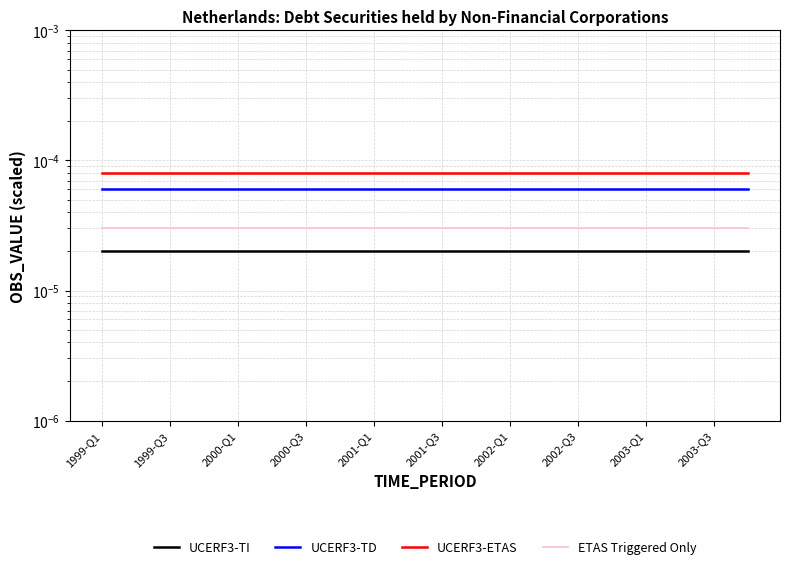

List the series in order of their overall mean, highest first.

UCERF3-ETAS, UCERF3-TD, ETAS Triggered Only, UCERF3-TI